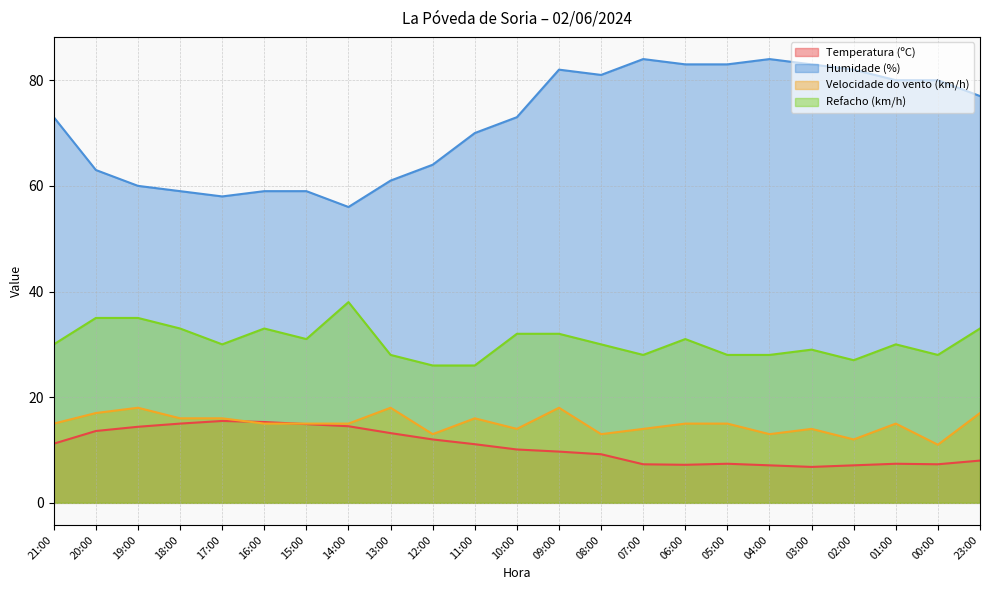

What is the label of the 11th point from the left?

11:00